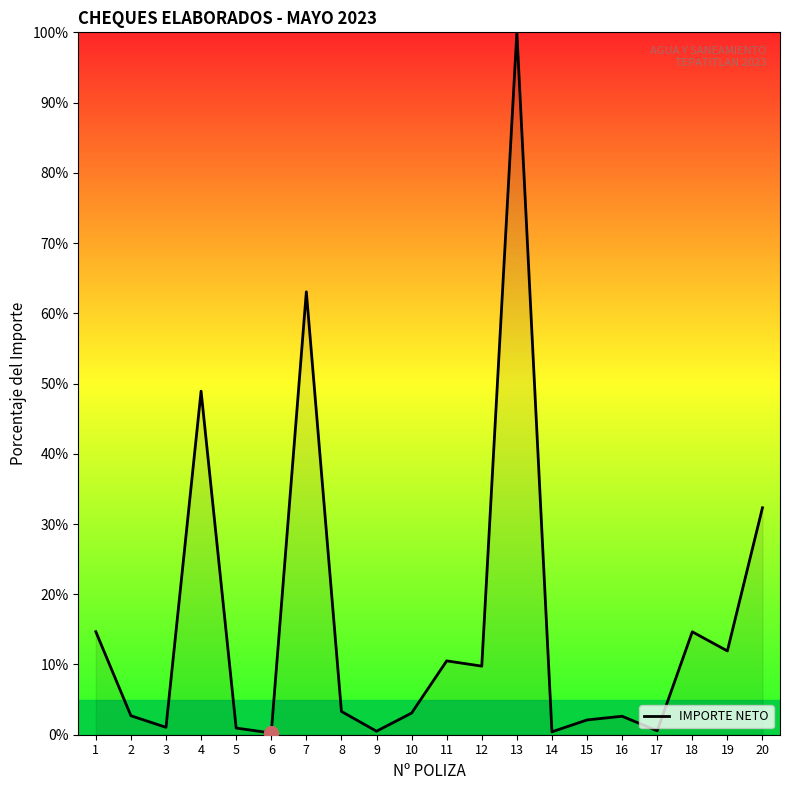

What is the approximate value at 10?

3.1